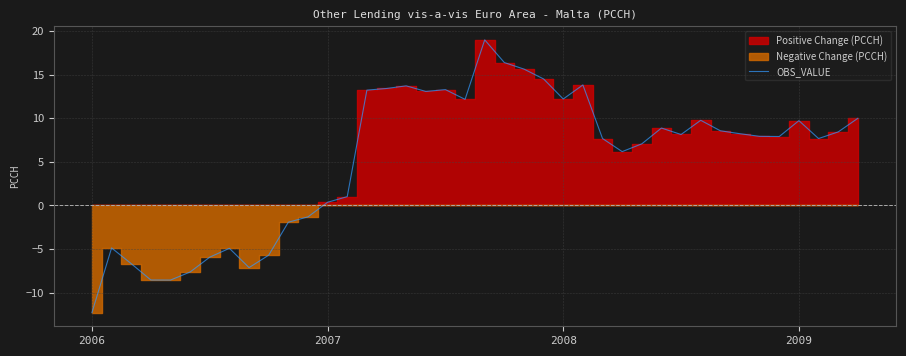

What is the change in value from 33 to 37?

-0.6